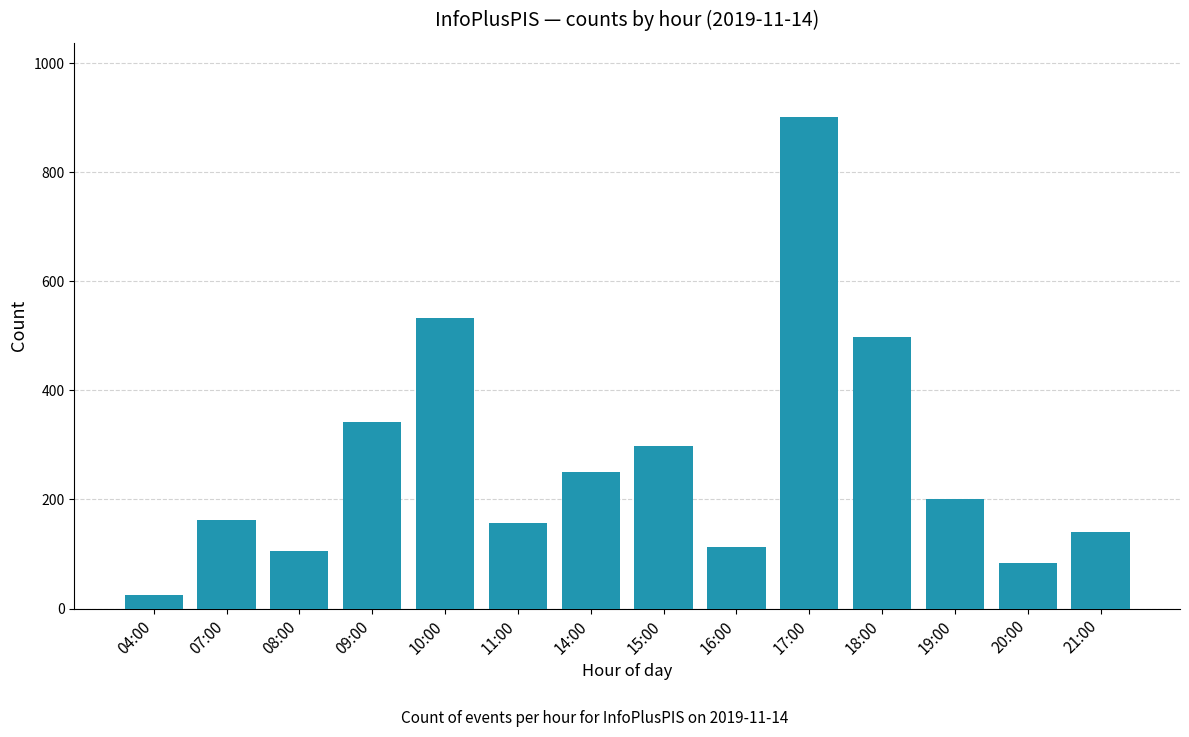

How many data points are less than 201?

7